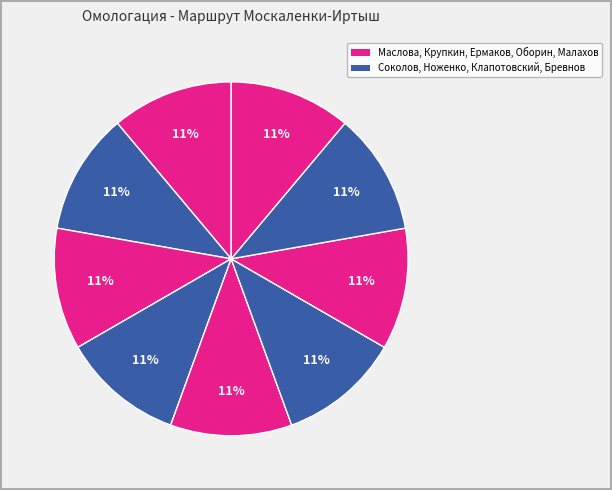

How many segments does this pie chart have?

9